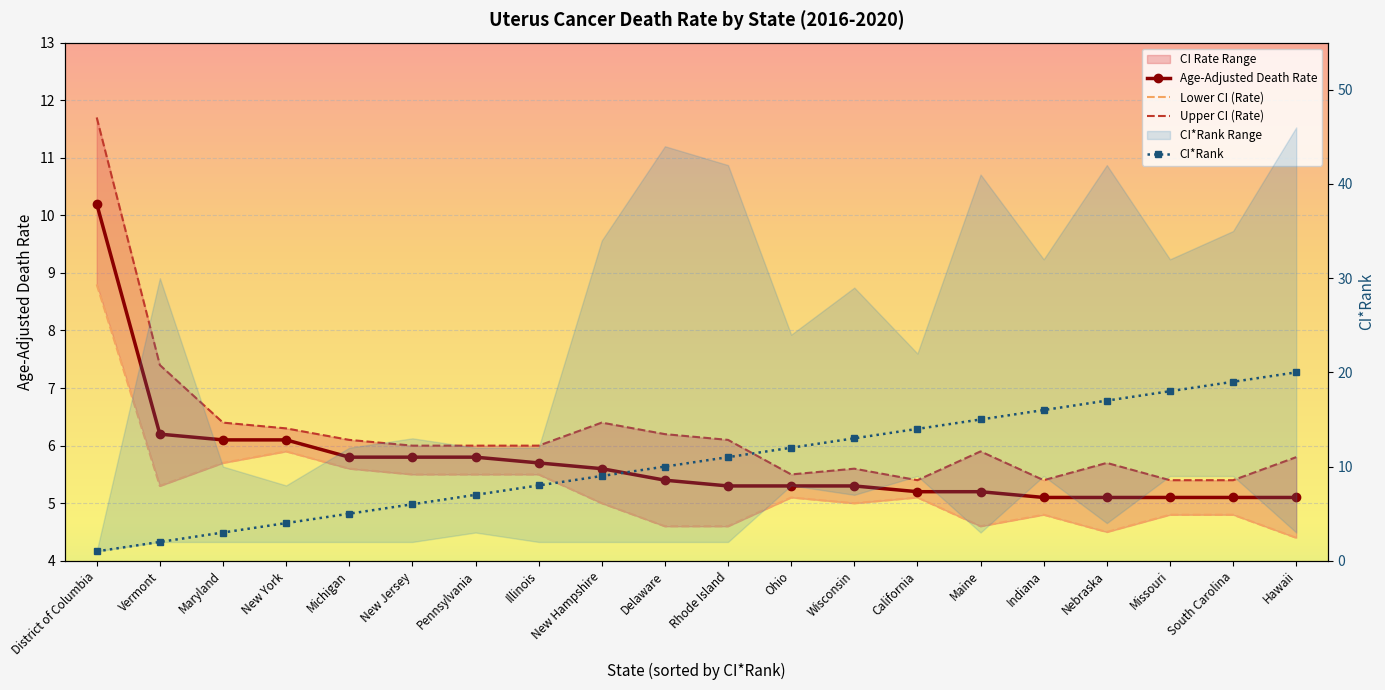

In Upper CI (Rate), how many points are lower than both neighbors (excluding endpoints)?

3